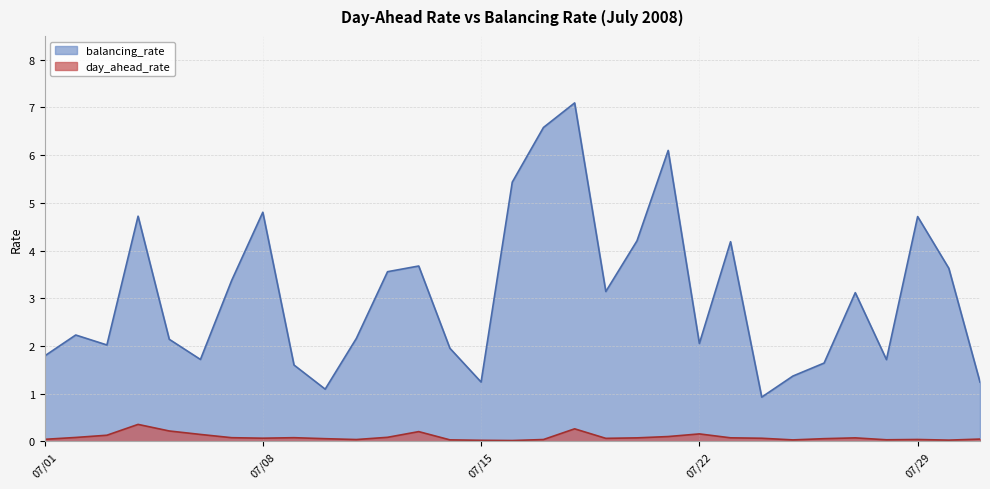

What is the difference between the maximum and minimum values in the balancing_rate series?

6.2